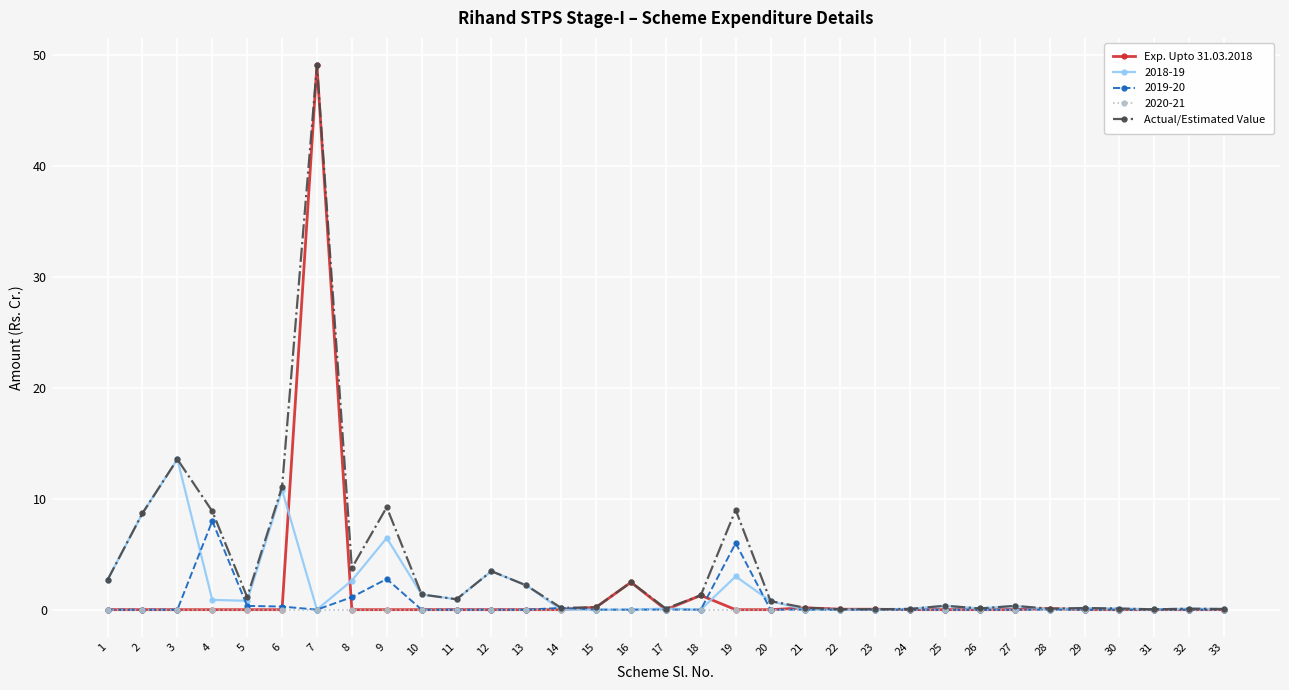

True or false: 2020-21 has a value of 0.0 at 24.

True